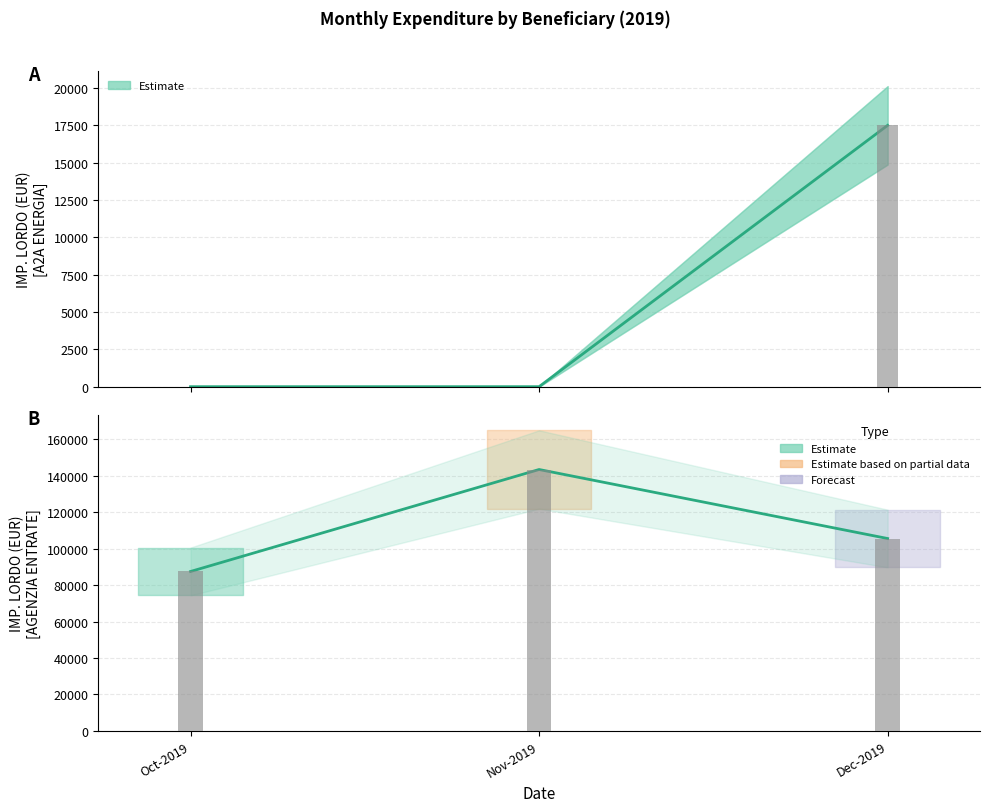

How many groups of bars are there?

3